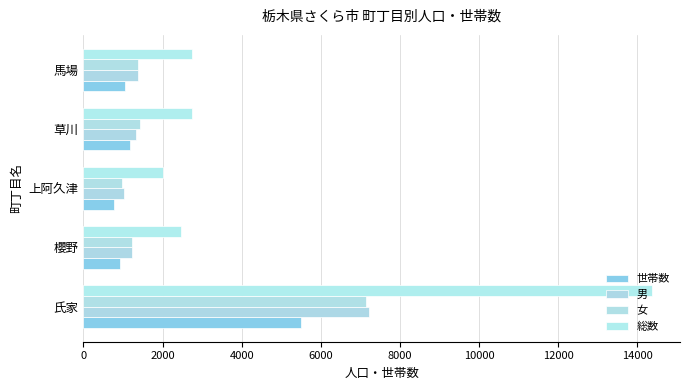

How many data points does each series have?

5